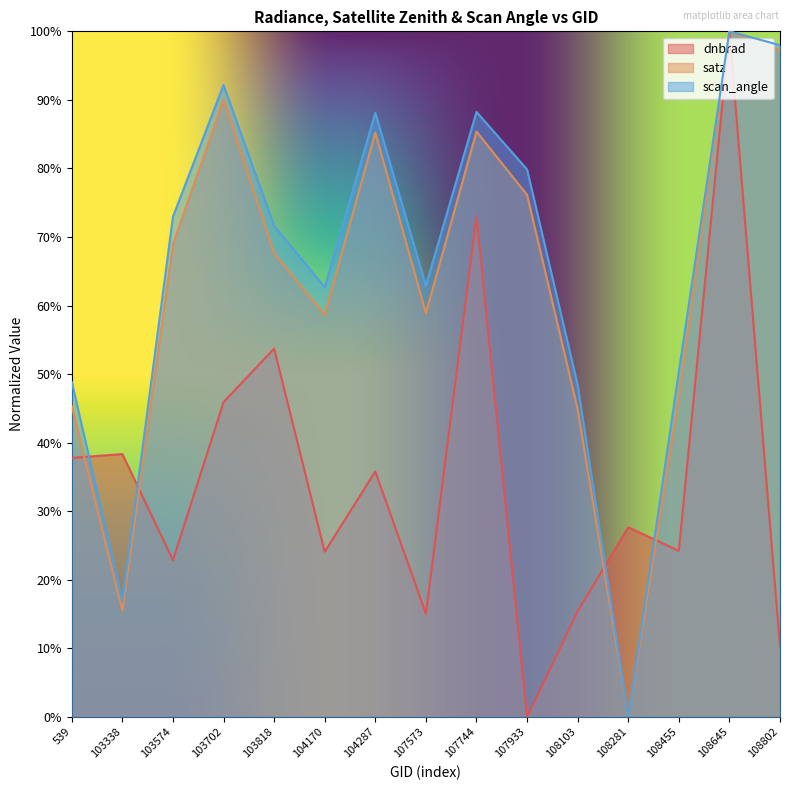

True or false: satz has a value of 0.2 at 103574.

False